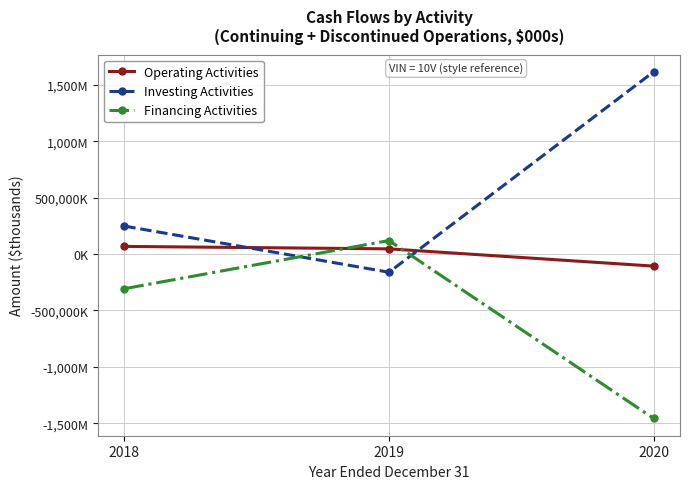

What are all the series names shown in the legend?

Operating Activities, Investing Activities, Financing Activities